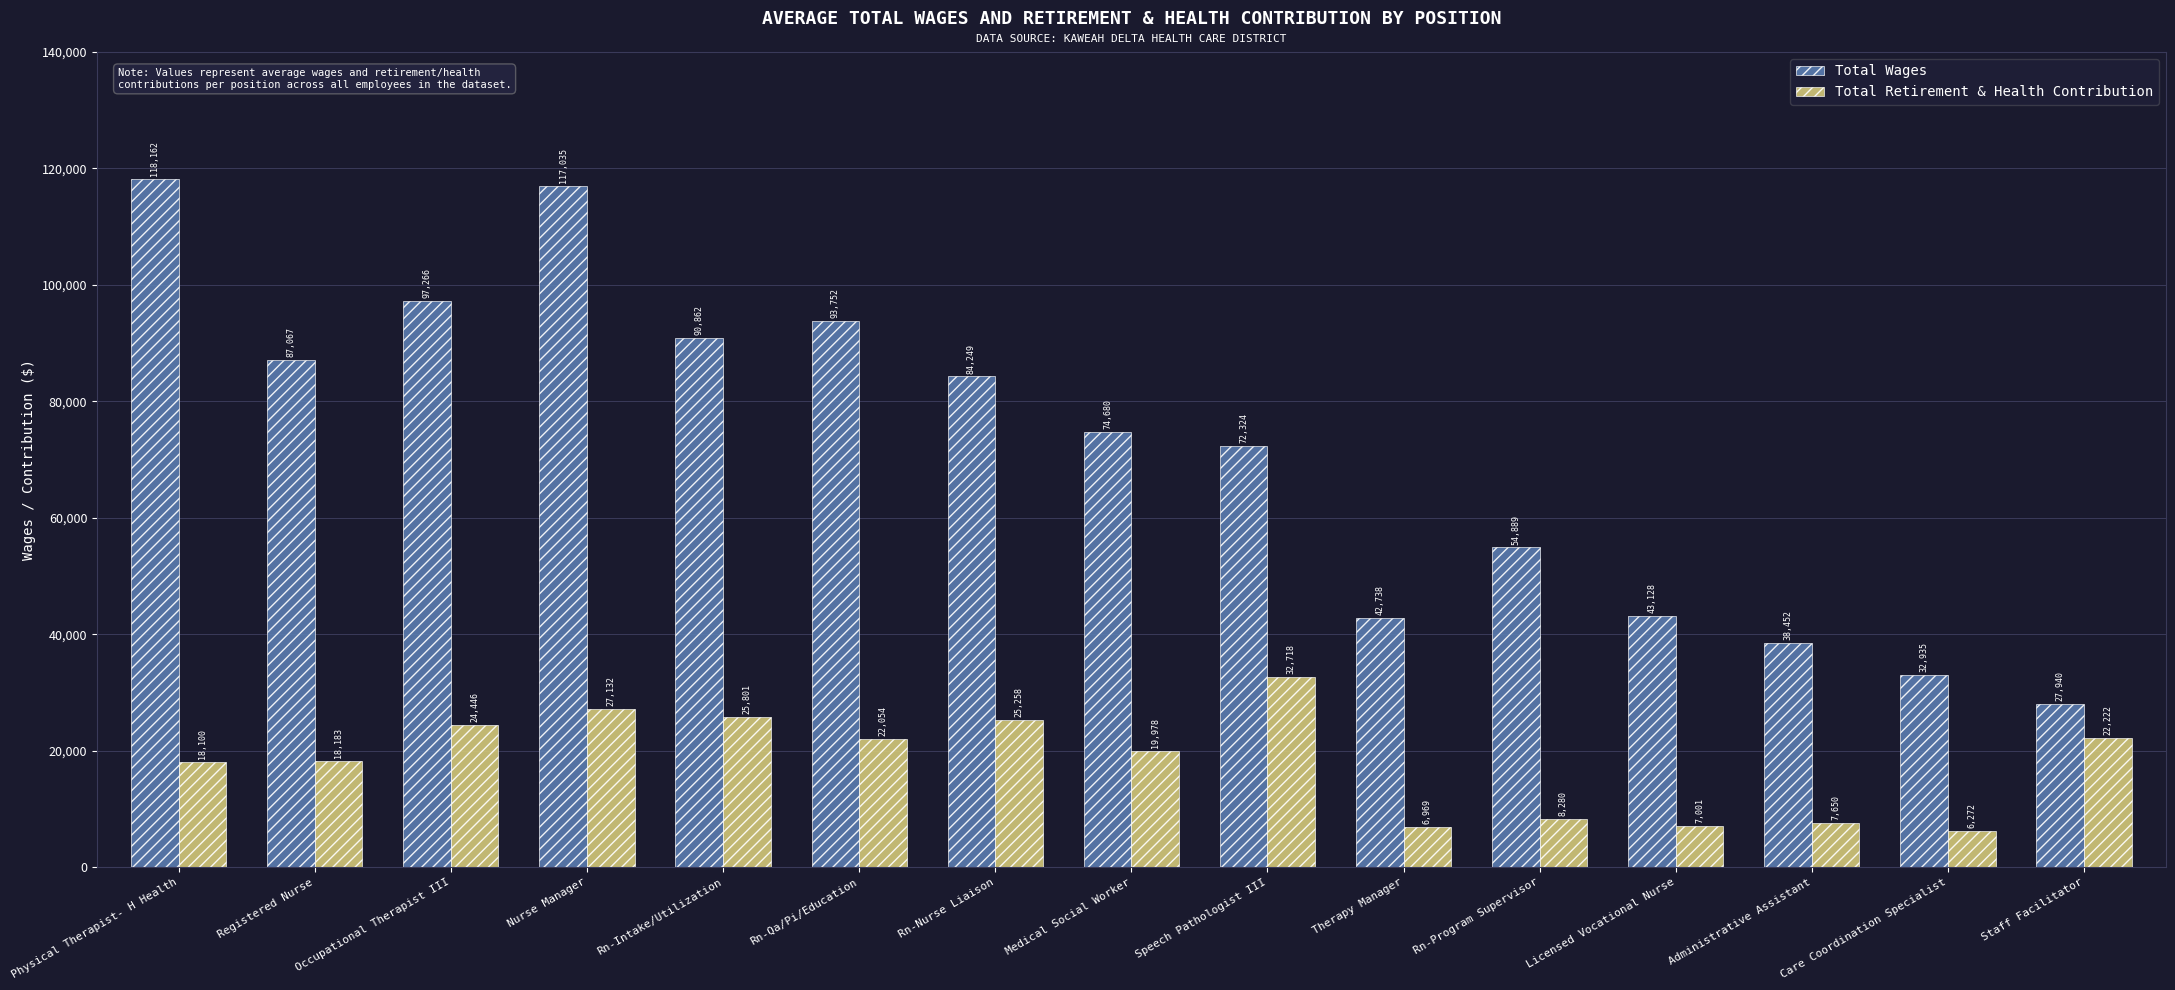

How many bars are there in total?

30